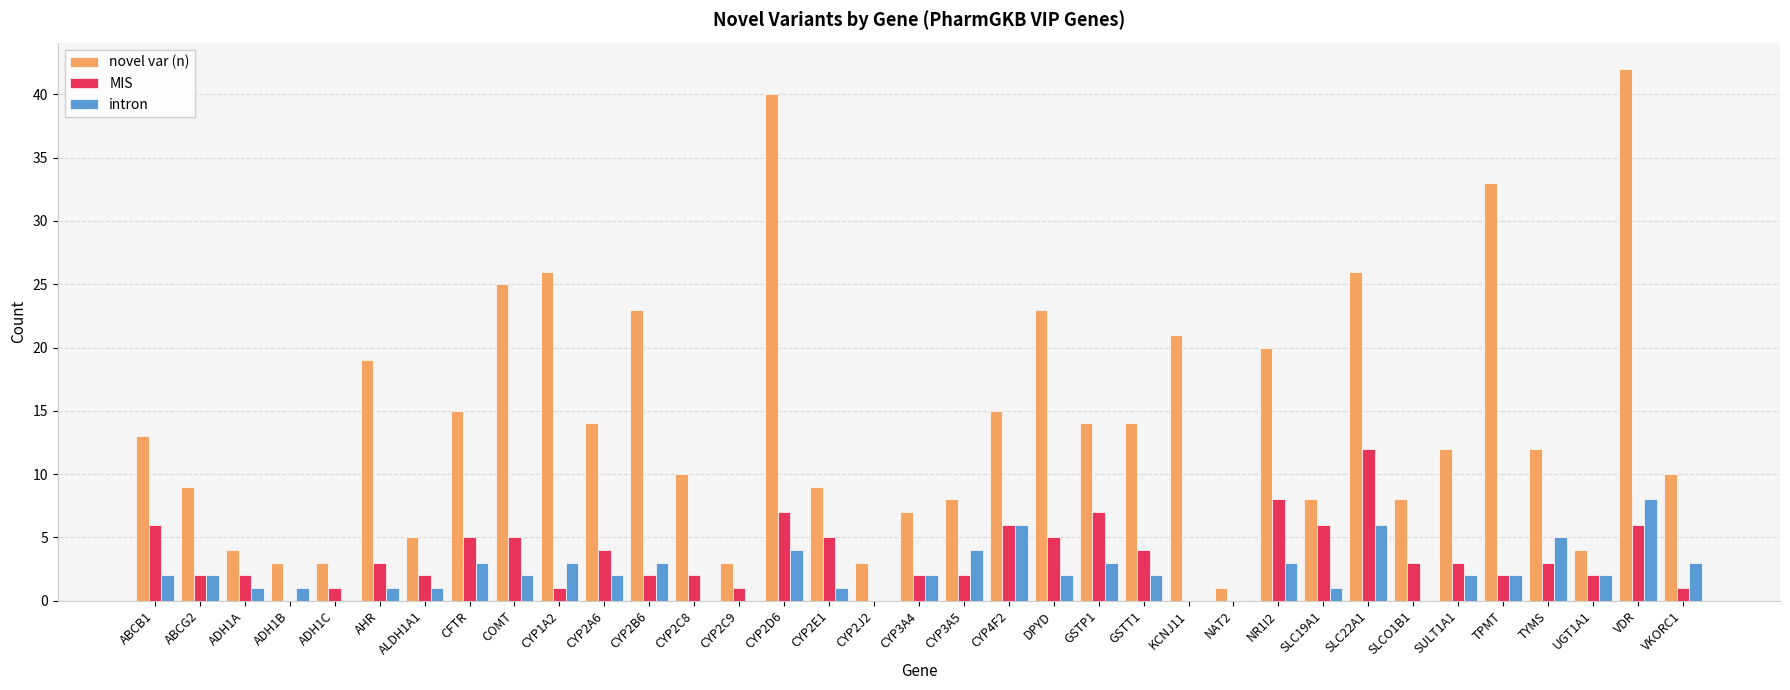

True or false: MIS has a value of 2 at UGT1A1.

True